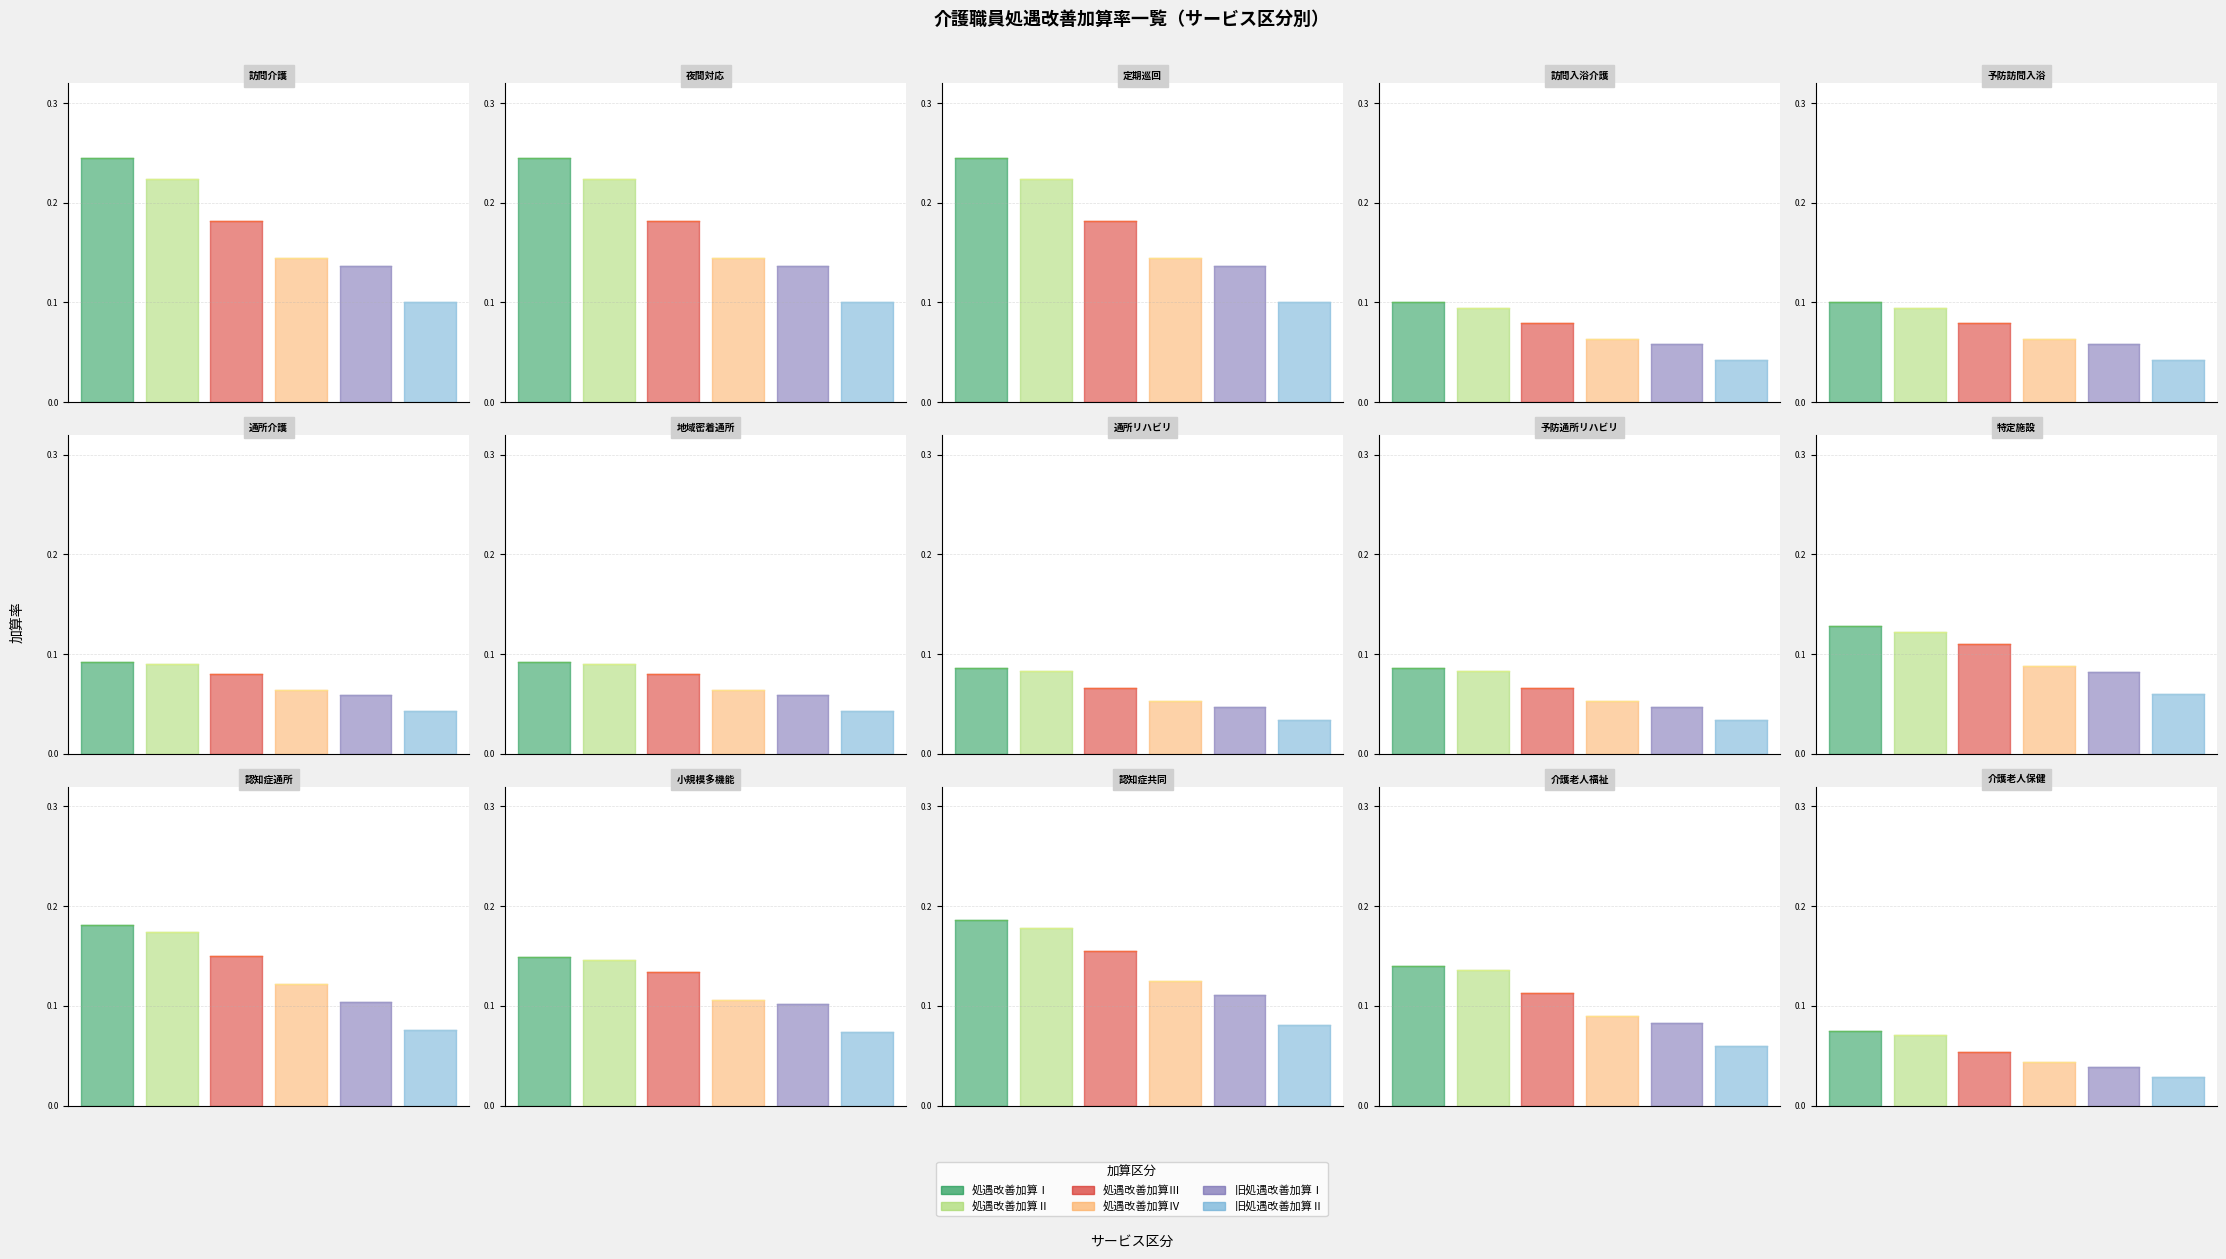

What is the difference between the maximum and minimum values in the 処遇改善加算Ⅳ series?

0.1